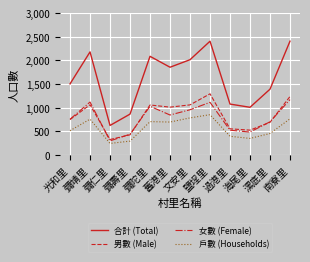

What is the minimum value for 合計 (Total)?

623